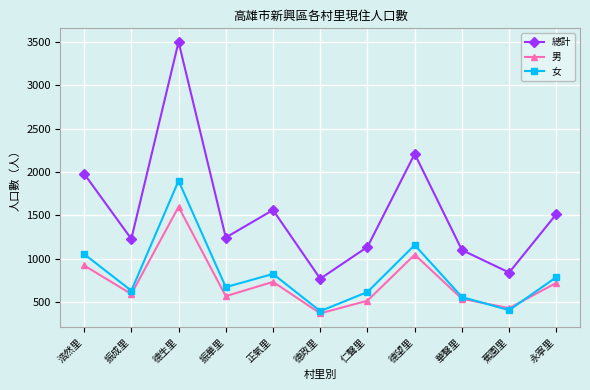

List the series in order of their peak value, highest first.

總計, 女, 男